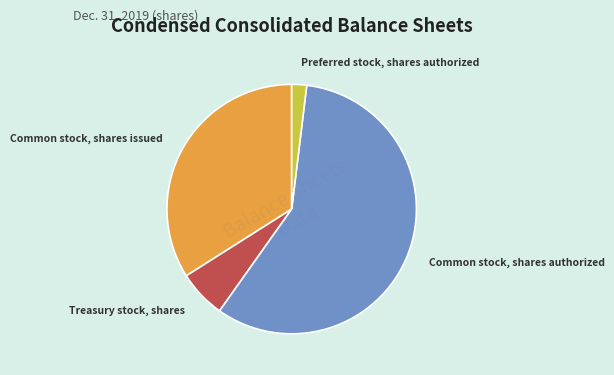

Does any single category account for the majority?

Yes